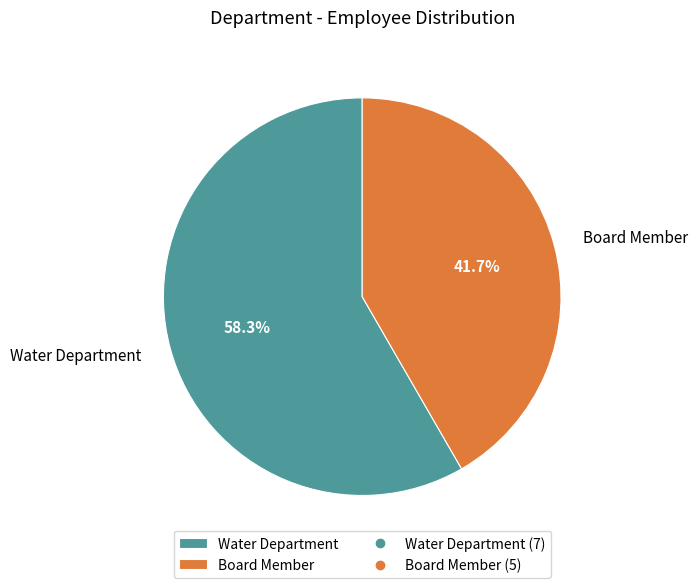

Which has a higher value, Water Department or Board Member?

Water Department